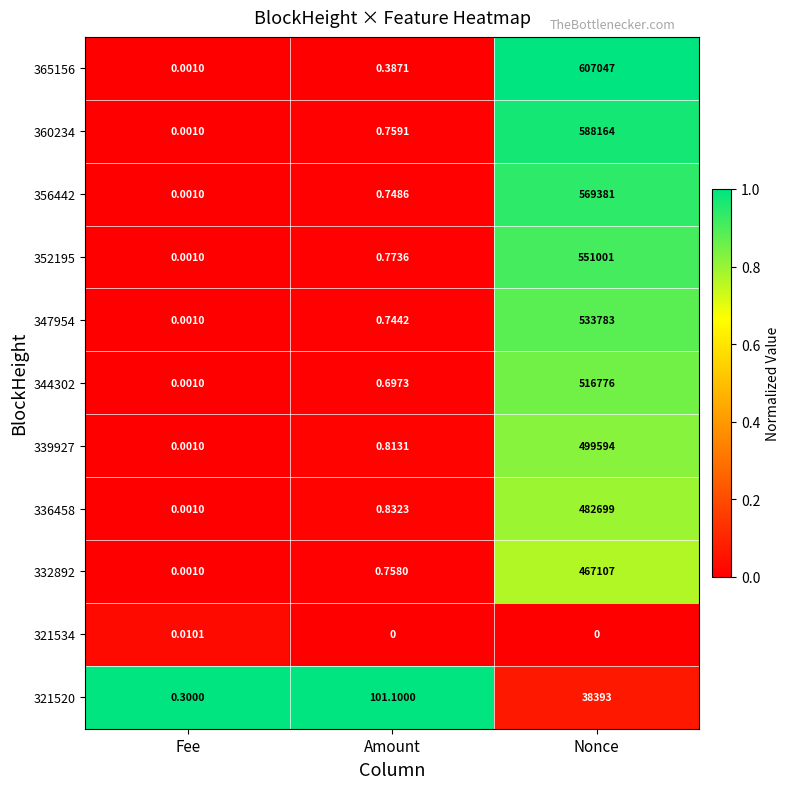

Which category has the lowest value in the 360234 series?

Fee